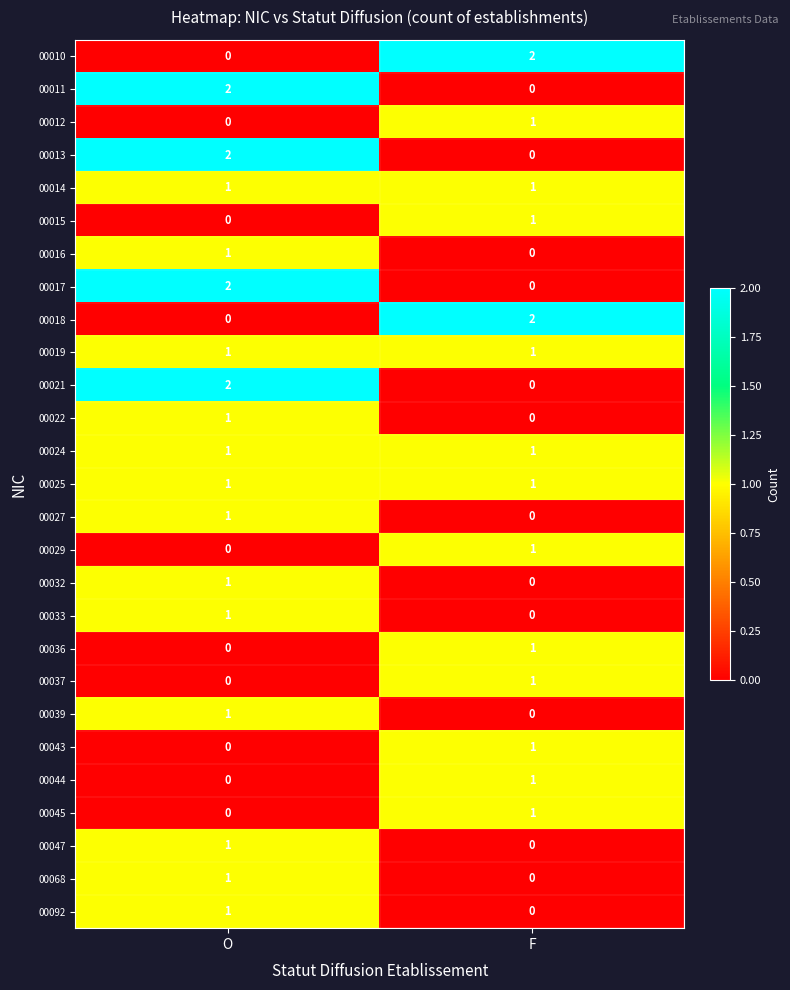

Is it true that 00024 equals 0 at F?

False